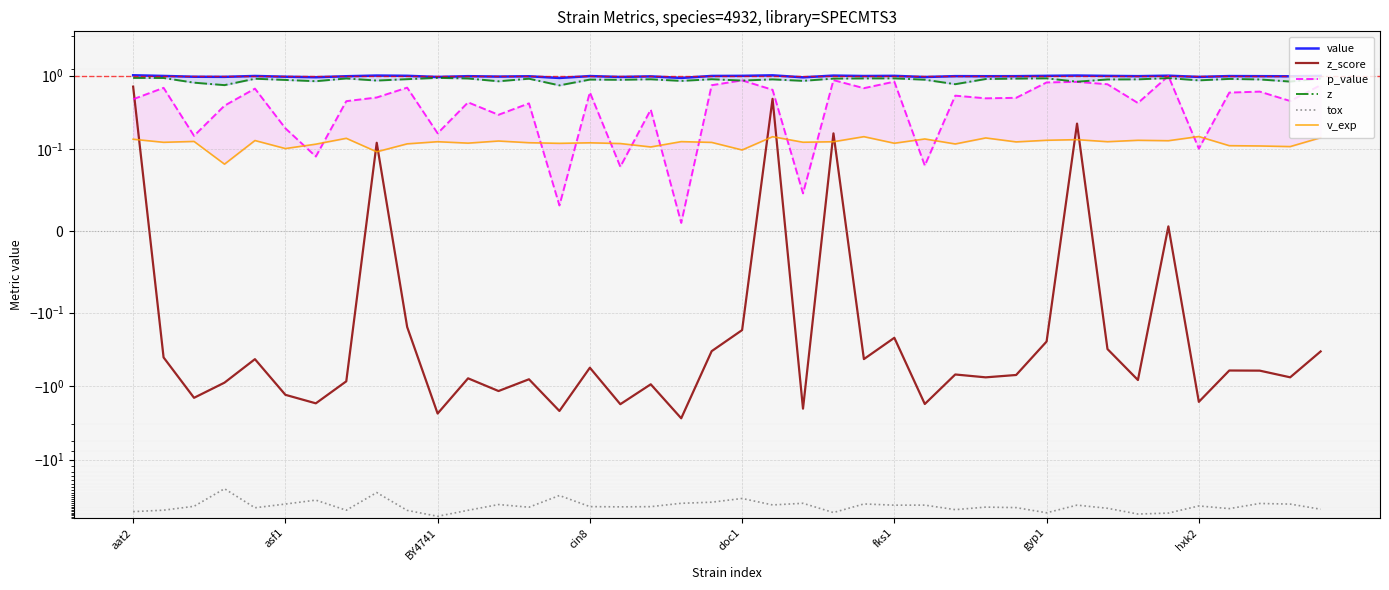

Is the value of z_score at 32 greater than the value of p_value at 21?

No